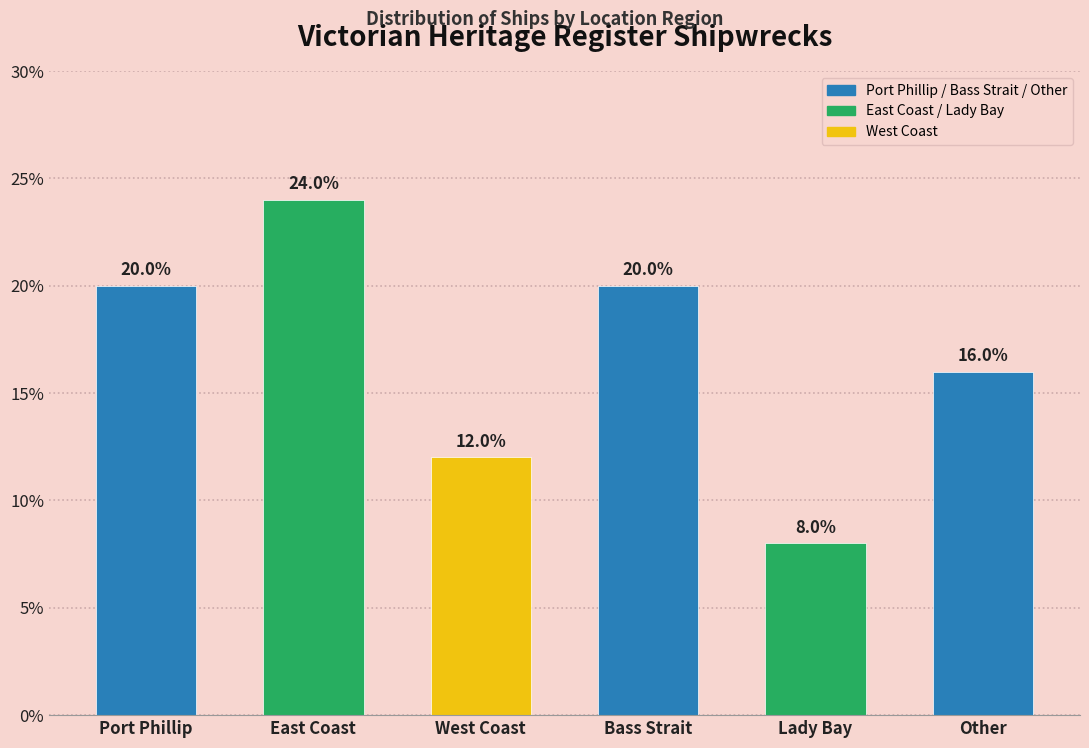

Reading left to right, transcribe all the data shown in this chart.

Port Phillip=20	East Coast=24	West Coast=12	Bass Strait=20	Lady Bay=8	Other=16